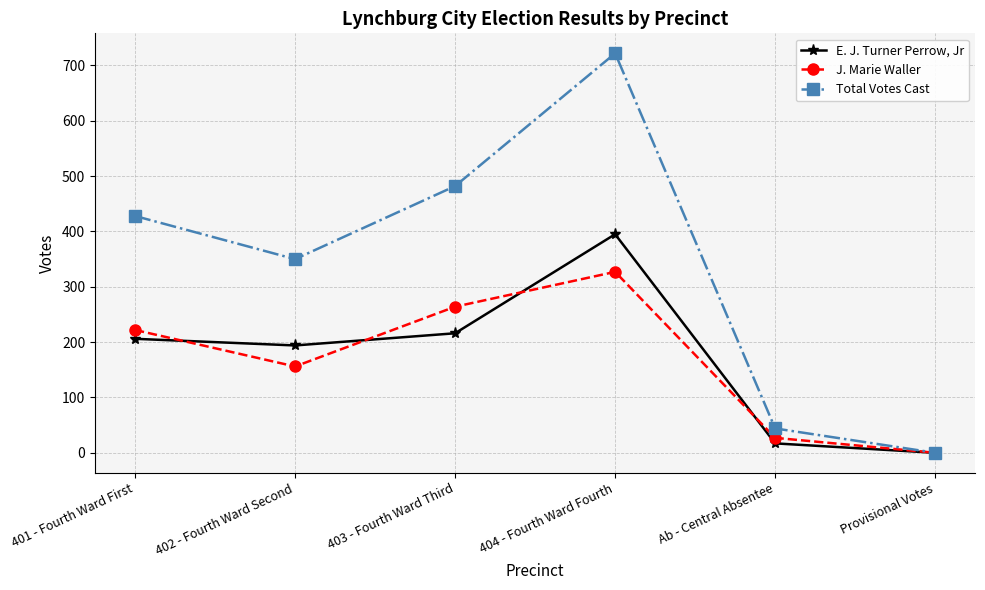

At which category does Total Votes Cast reach its first local peak?

404 - Fourth Ward Fourth